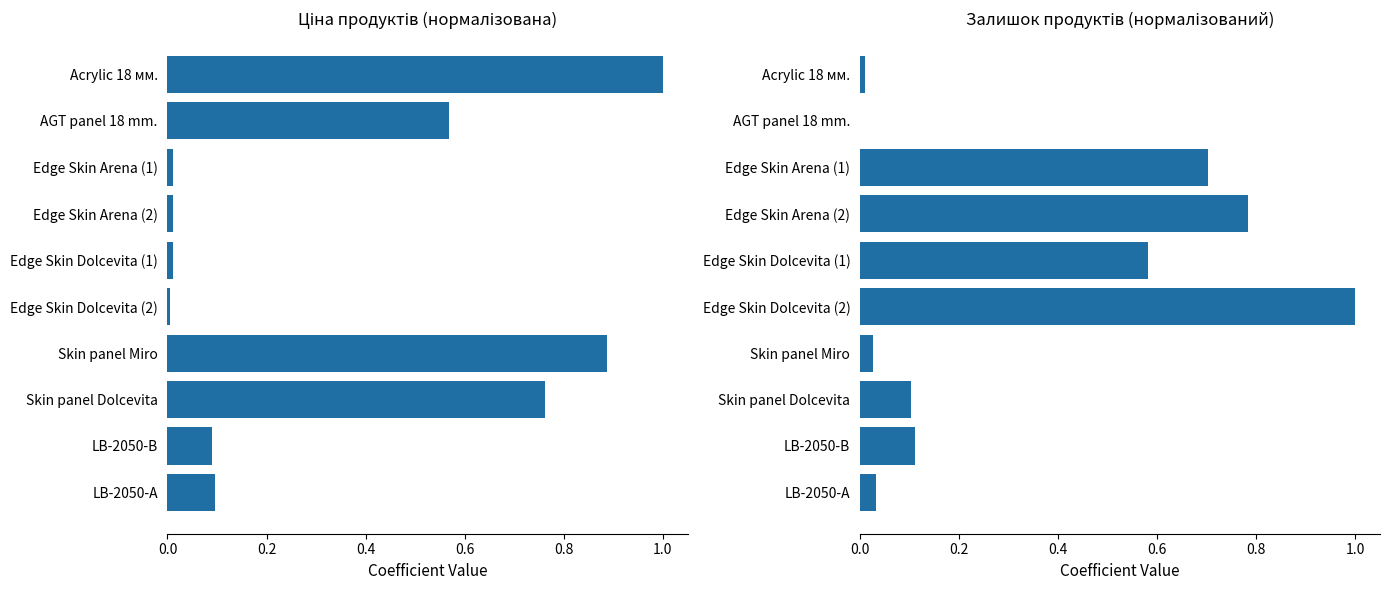

List the series in order of their peak value, highest first.

Ціна, Залишок